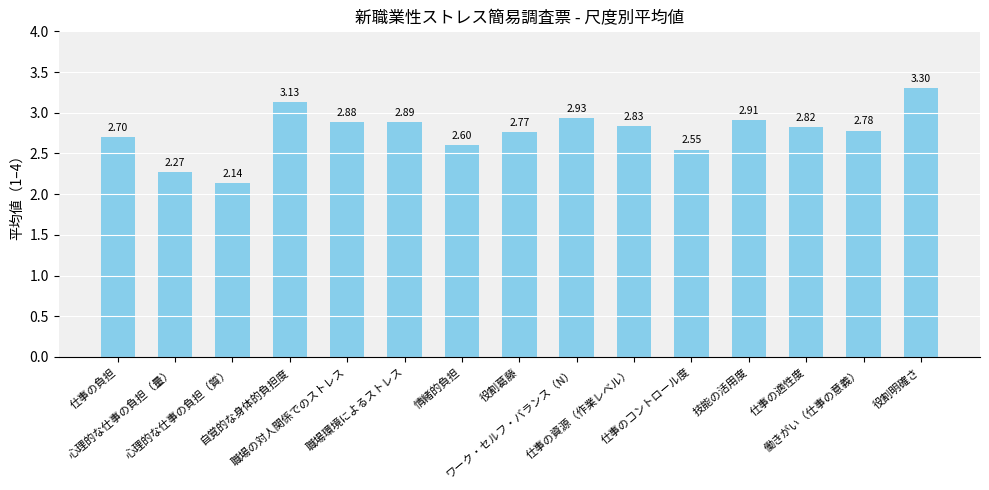

What is the sum of all values?

41.5